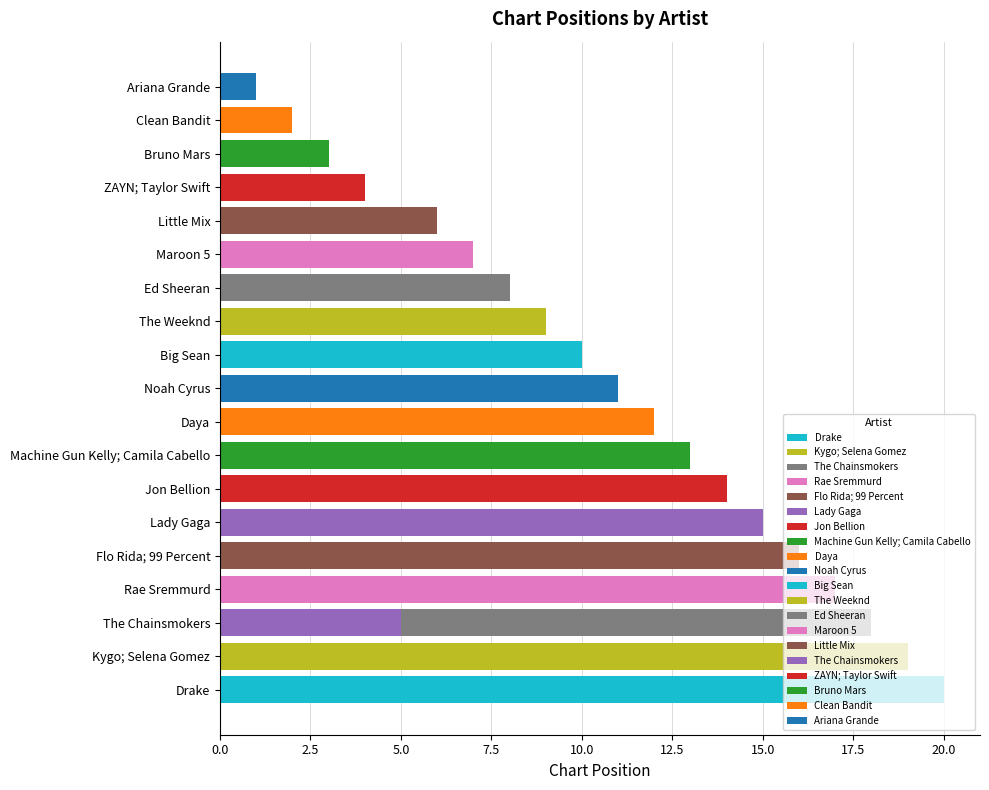

What is the difference between the maximum and second lowest values?

18